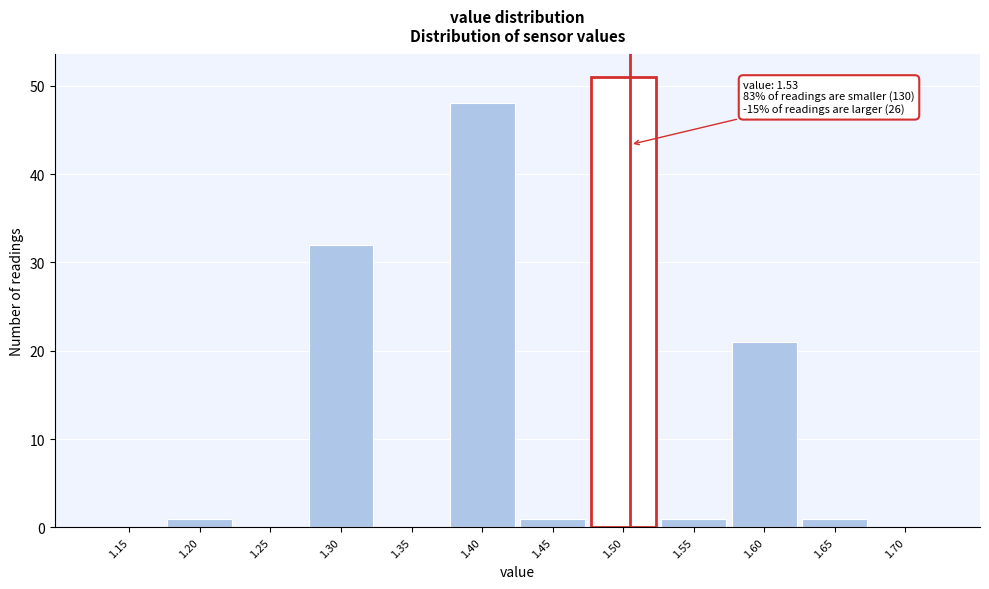

Reading right to left, extract all data points from this chart.

1.70=0	1.65=1	1.60=21	1.55=1	1.50=51	1.45=1	1.40=48	1.35=0	1.30=32	1.25=0	1.20=1	1.15=0